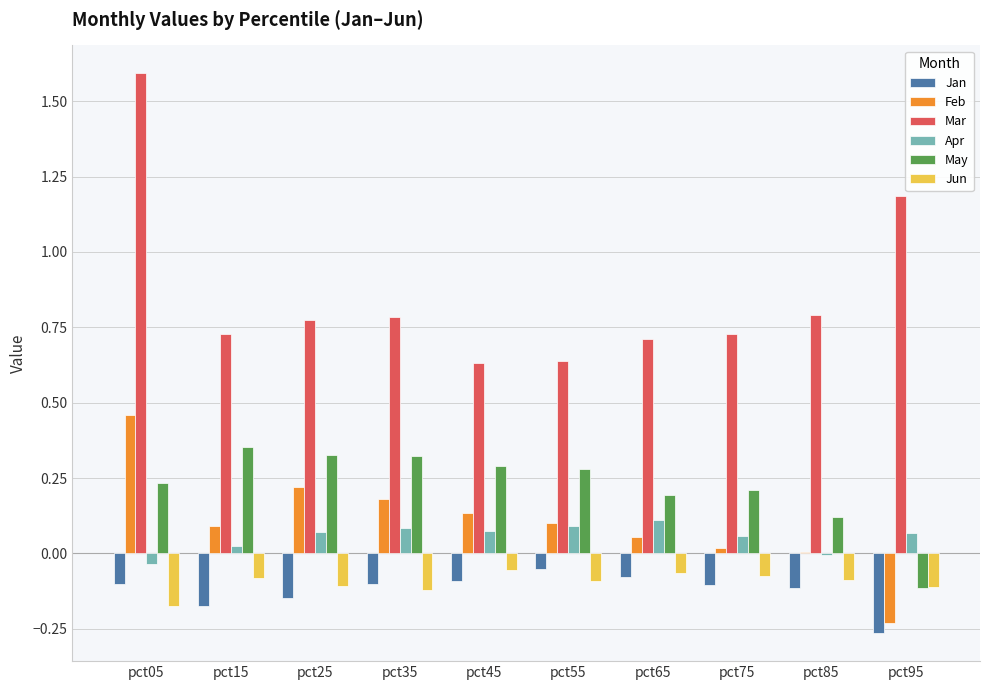

Is the value of Feb at pct65 greater than the value of Jan at pct05?

Yes